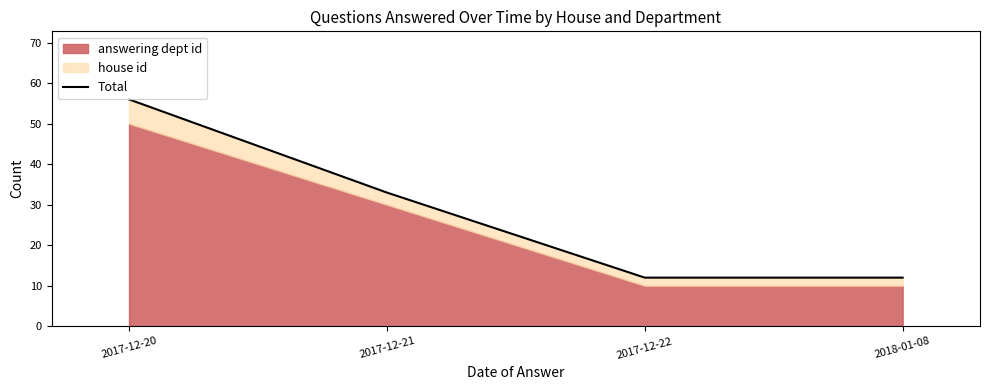

The chart shows a value of 33 at 2017-12-21. True or false?

True